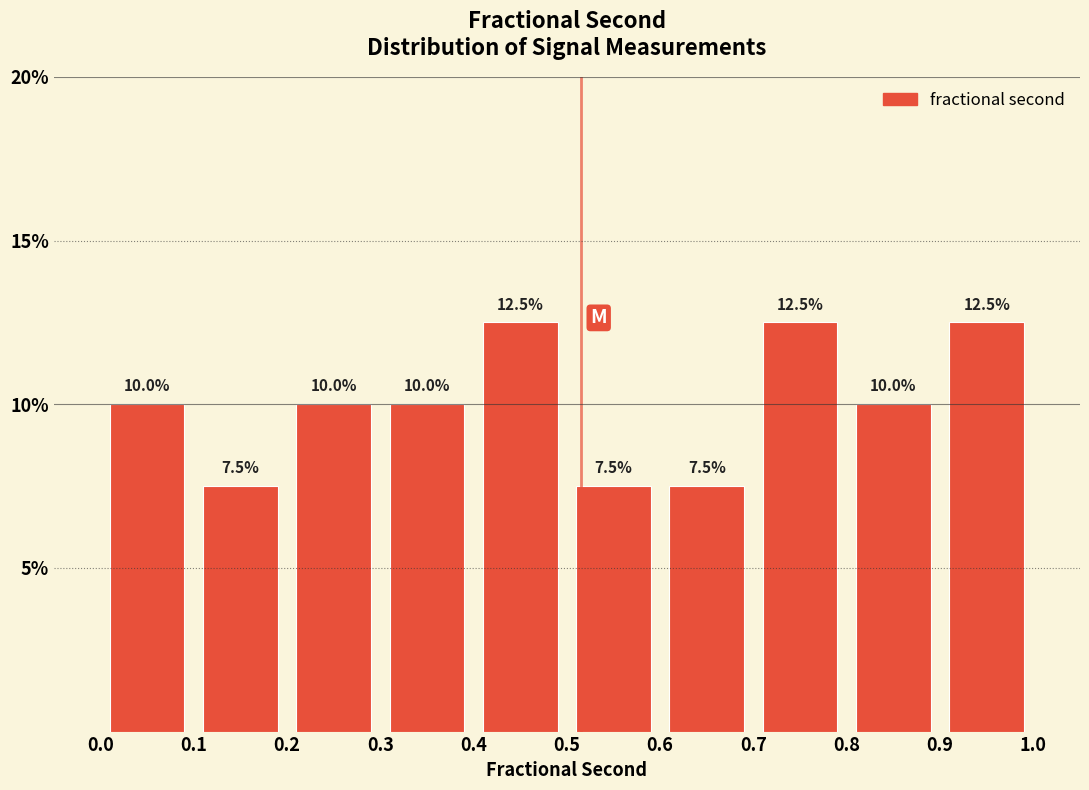

Reading left to right, transcribe this chart: for each bar, give the range it covers on the x-axis and its height.

0.0 to 0.1: 10.0
0.1 to 0.2: 7.5
0.2 to 0.3: 10.0
0.3 to 0.4: 10.0
0.4 to 0.5: 12.5
0.5 to 0.6: 7.5
0.6 to 0.7: 7.5
0.7 to 0.8: 12.5
0.8 to 0.9: 10.0
0.9 to 1.0: 12.5